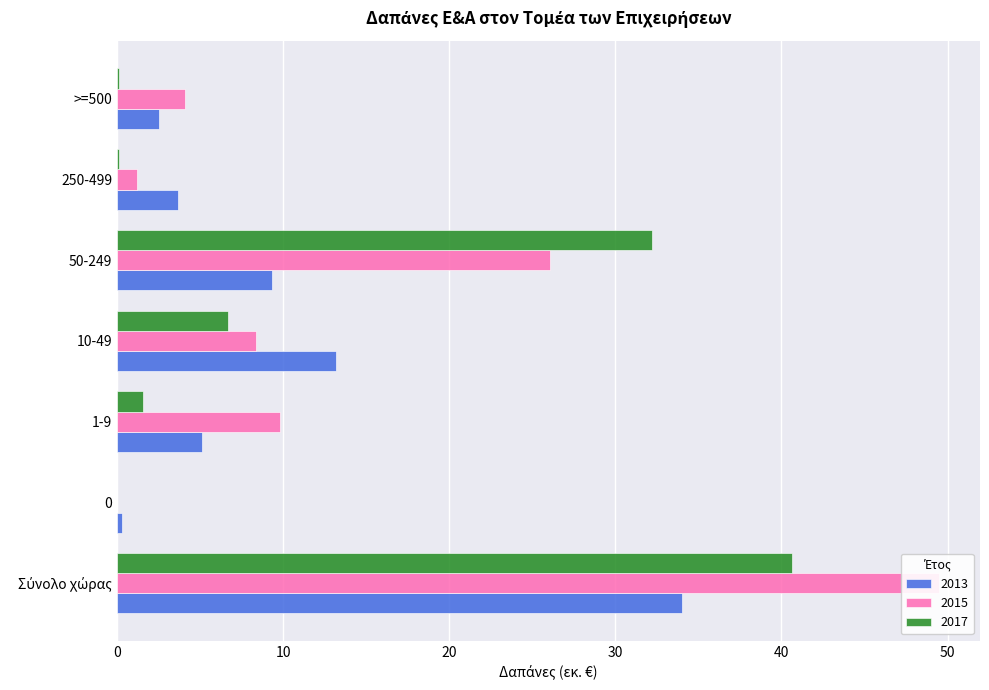

Reading left to right, extract all data points from this chart.

2013: 34.0	0.3	5.1	13.2	9.3	3.7	2.5
2015: 49.5	0.0	9.8	8.3	26.1	1.2	4.1
2017: 40.6	0.0	1.6	6.7	32.2	0.1	0.1